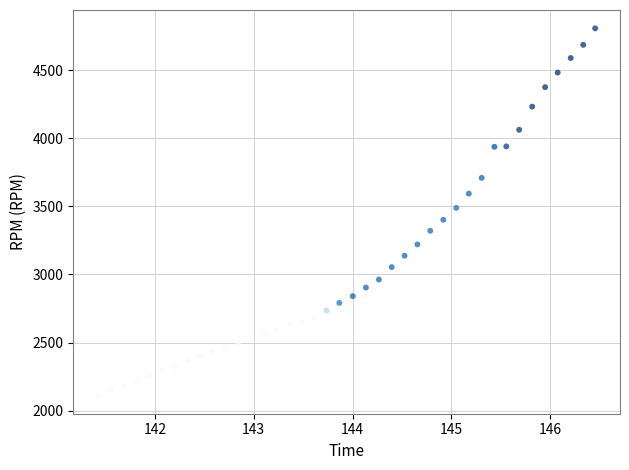

What is the range of Y values (max minus min)?

2696